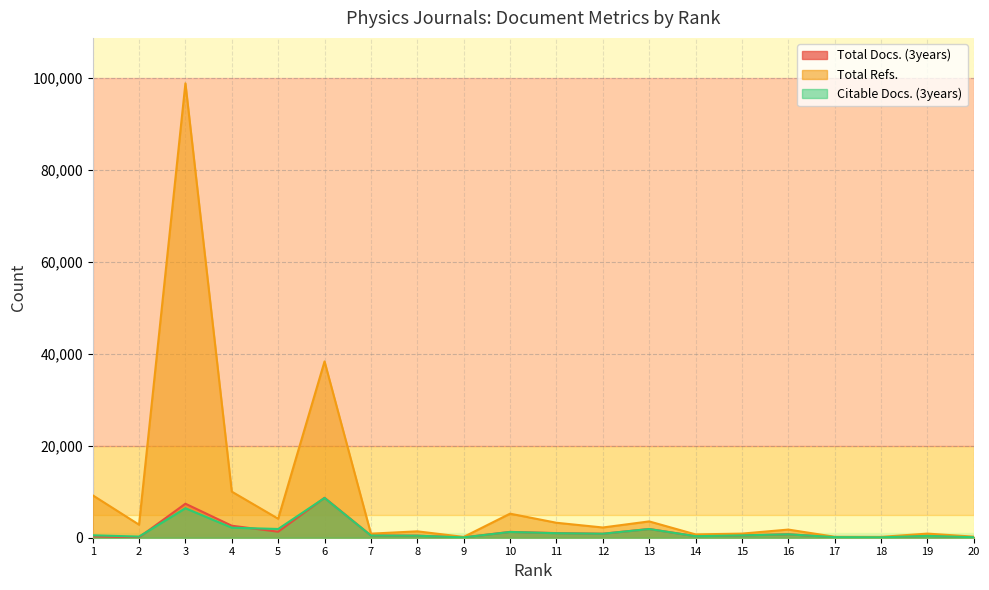

Where does the Total Docs. (3years) series first go above 512?

3